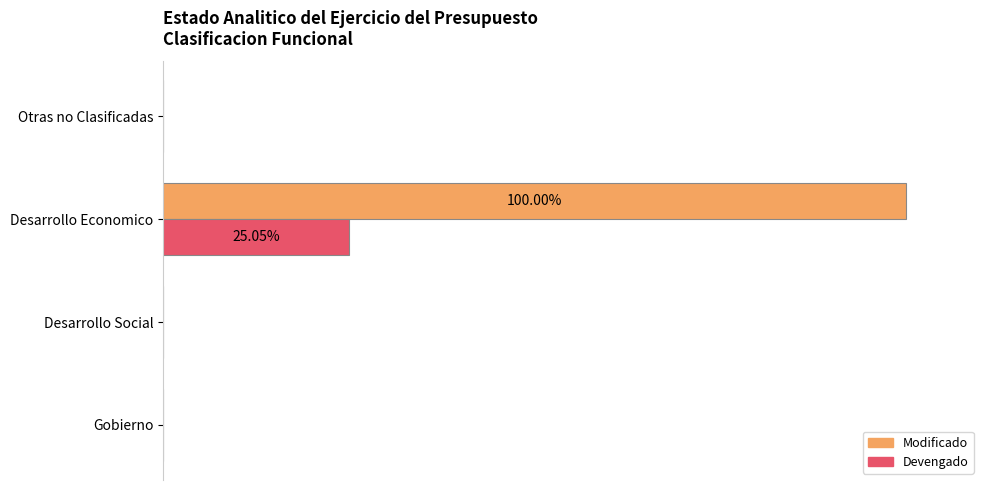

What is the sum of all Modificado values?

100.0